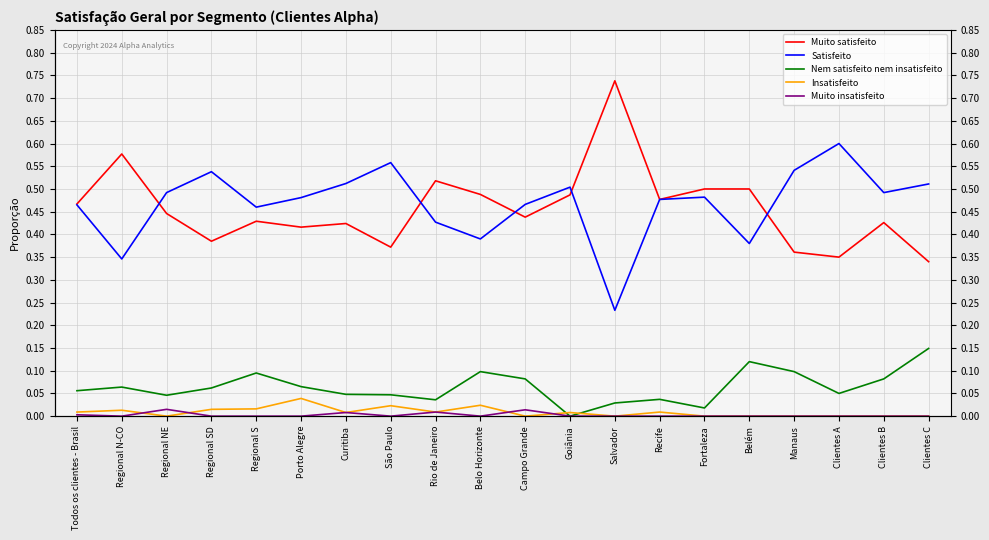

At how many categories does at least one series exceed 0?

20